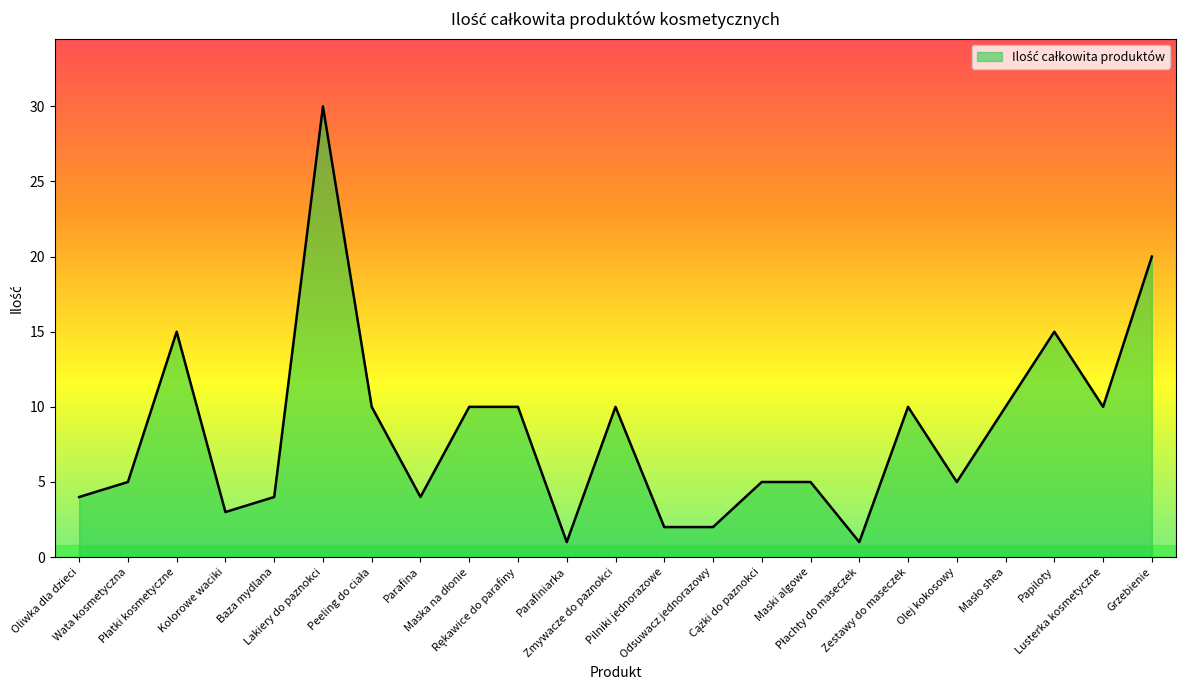

Where is the data nearest to the value 15?

Płatki kosmetyczne